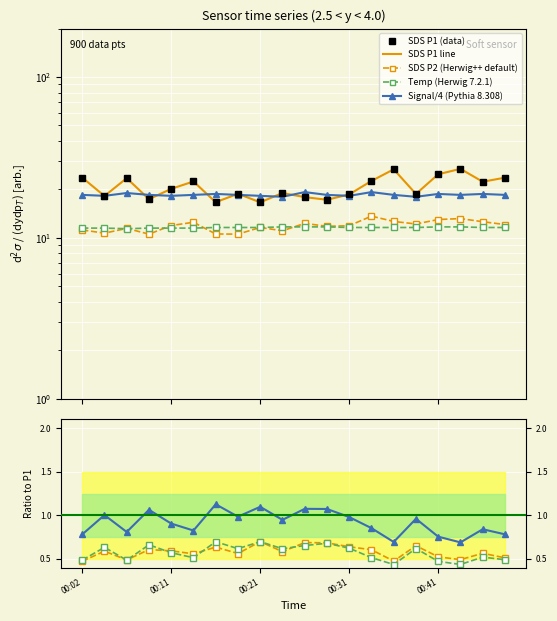

Which series has the largest total across all categories?

SDS_P1